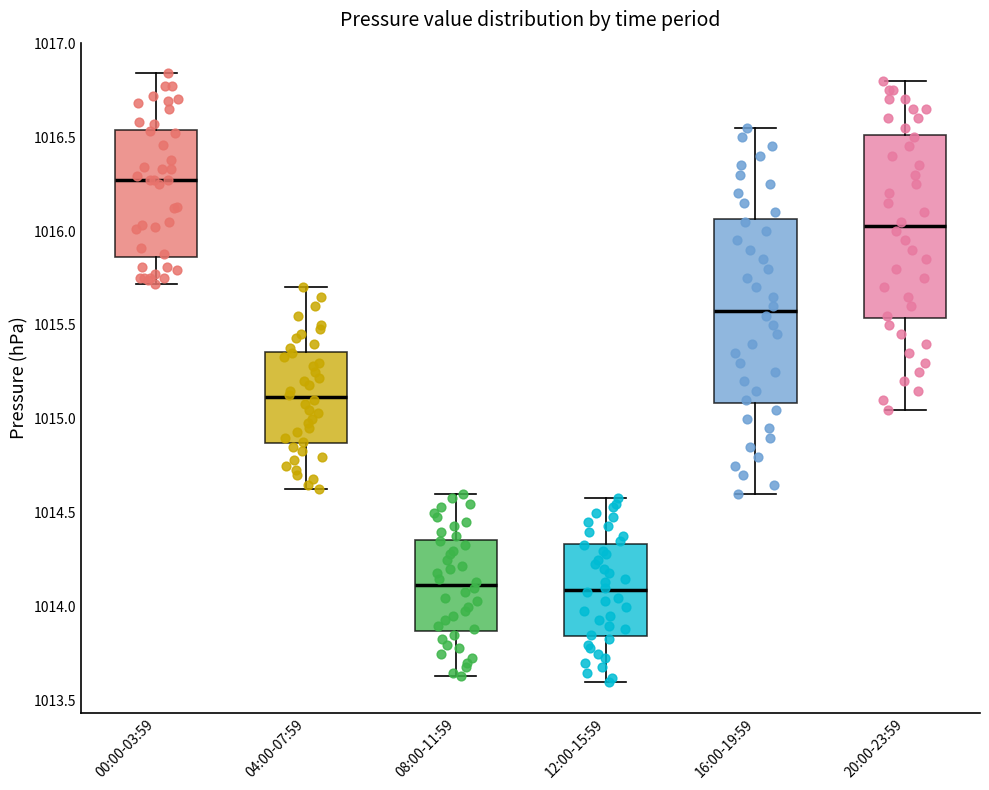

Where is the lower edge of the box for 04:00-07:59 on the y-axis? The values are not printed on the chart, so give them approximately, as read against the axis.

1014.85